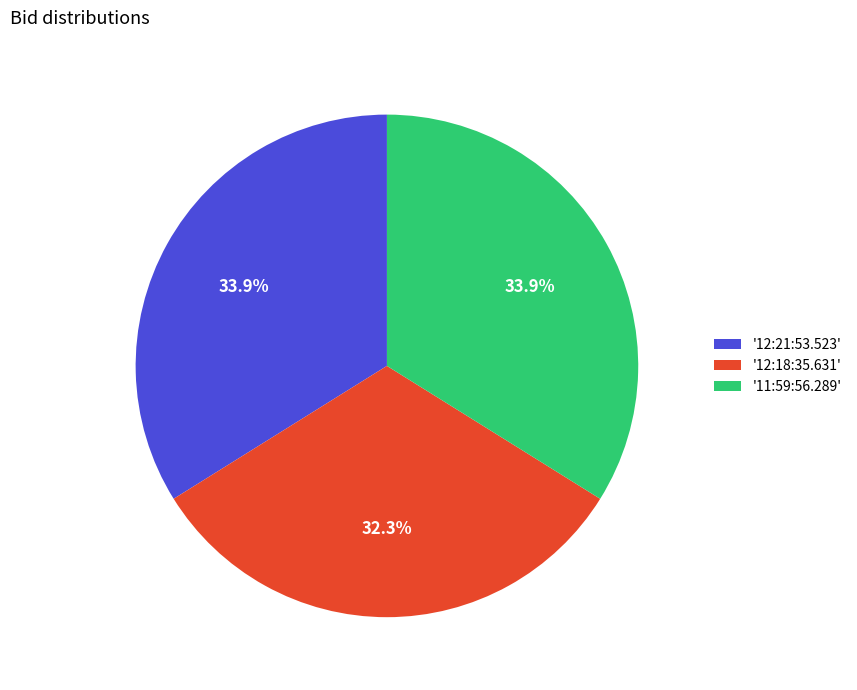

Combined, do '12:18:35.631' and '12:21:53.523' account for over 50%?

Yes